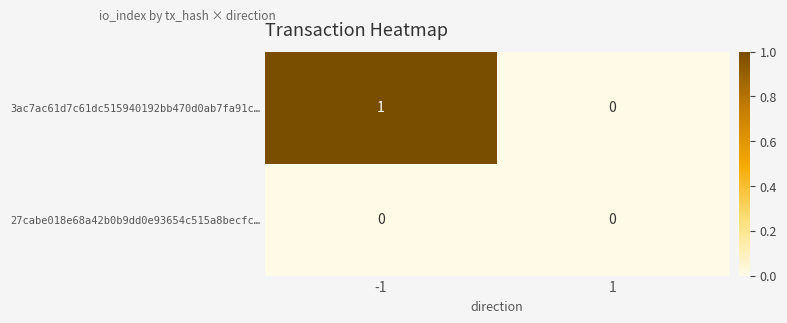

Between -1 and 1, which series saw the biggest shift?

3ac7ac61d7c61dc515940192bb470d0ab7fa91c…